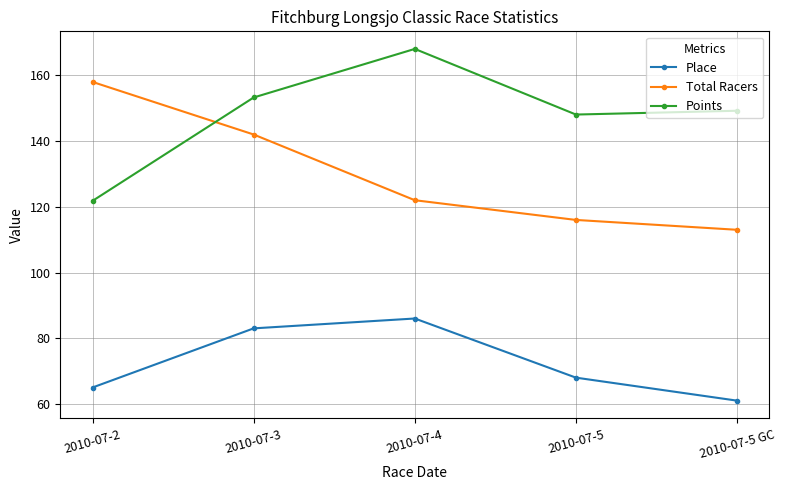

What is the difference between the second highest and second lowest values in the Total Racers series?

26.0